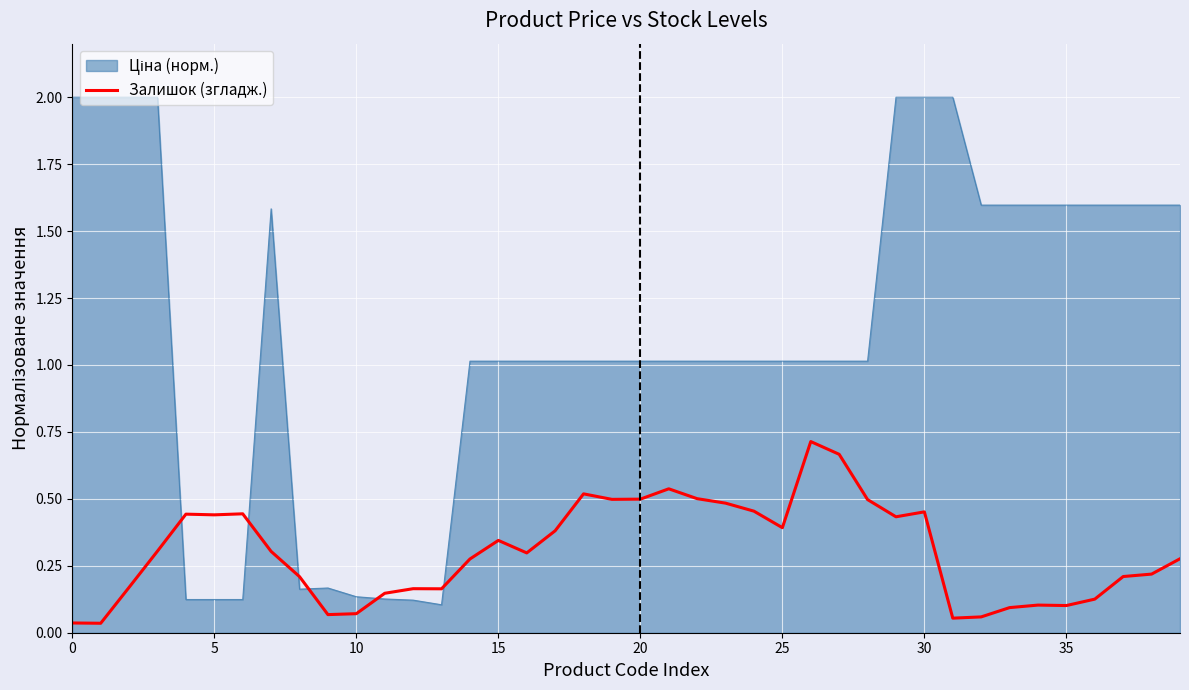

What is the greatest value displayed?

2.0